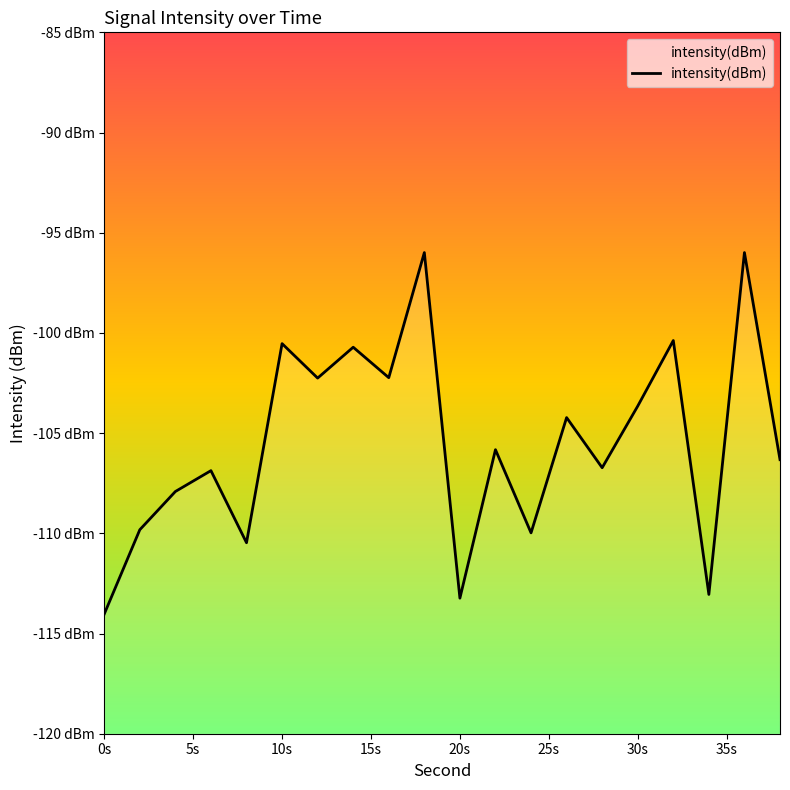

Which category has the lowest value across all series?

0s